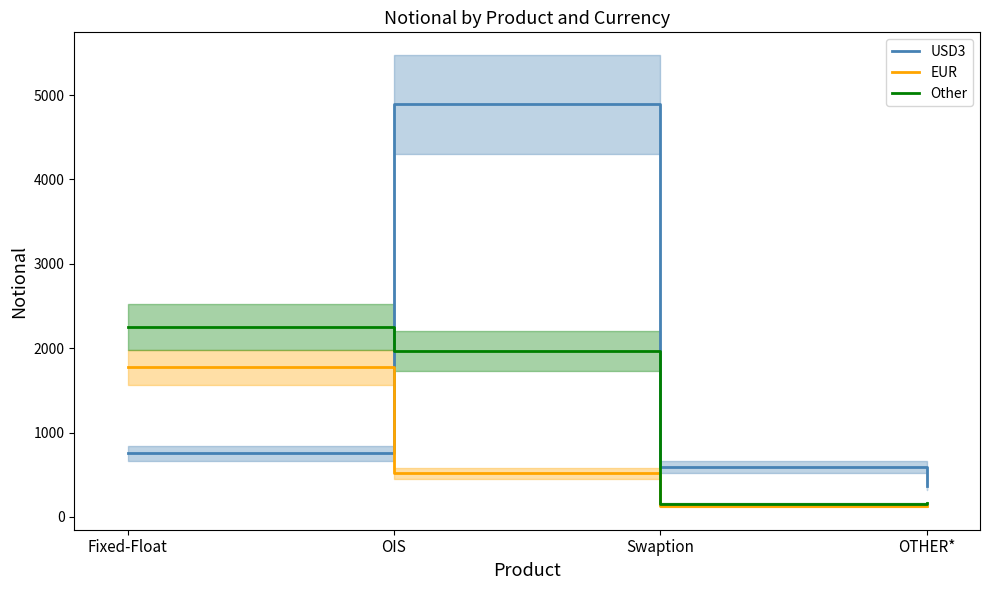

What is the label of the 3rd point from the left?

Swaption